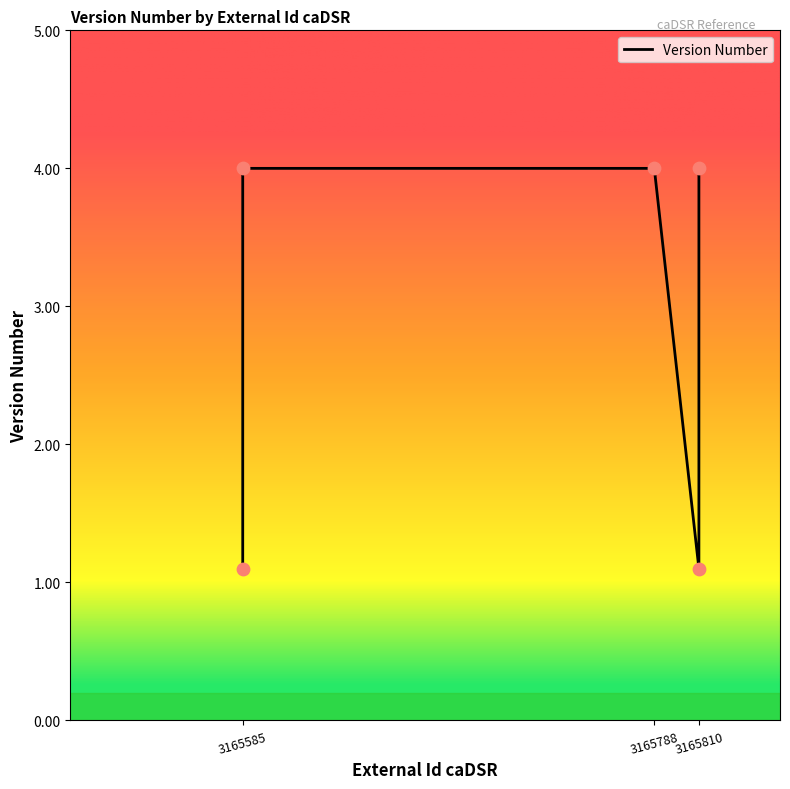

Approximately how many times larger is the value at 3165585 compared to 3165810?

3.6